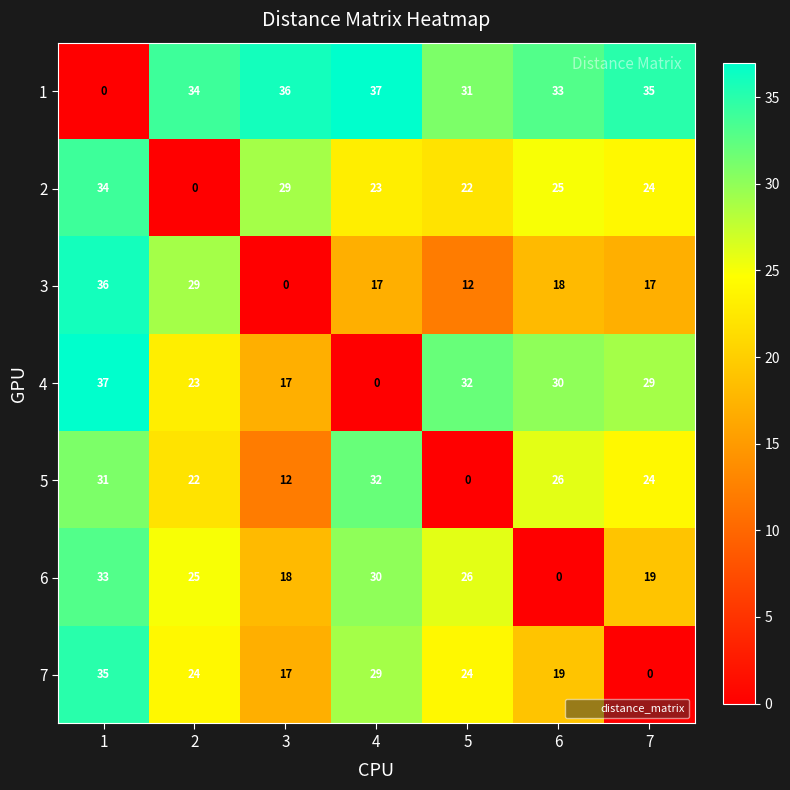

What is the difference between the maximum and minimum values in the 2 series?

34